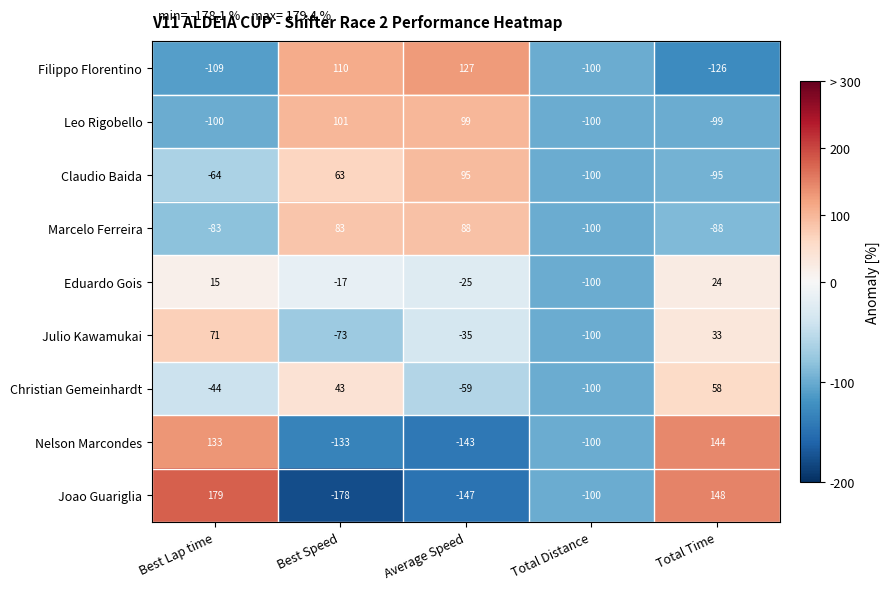

What is the difference between the Julio Kawamukai values at Total Distance and Average Speed?

65